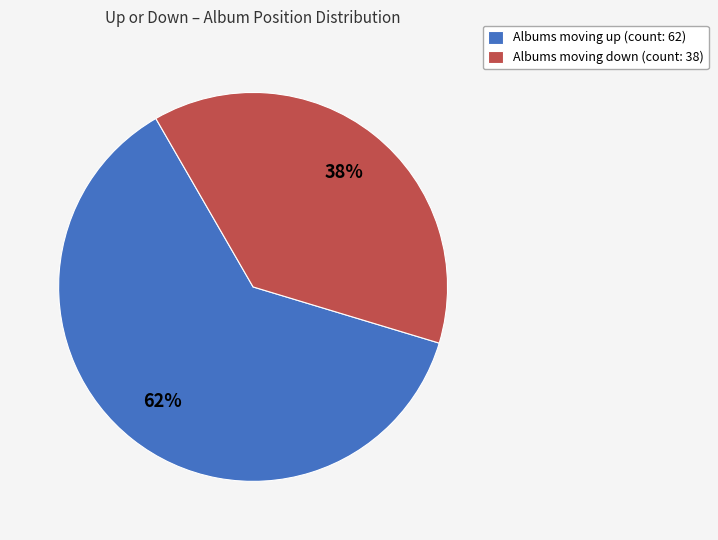

To the nearest percent, what portion does Albums moving up (count: 62) represent?

62%